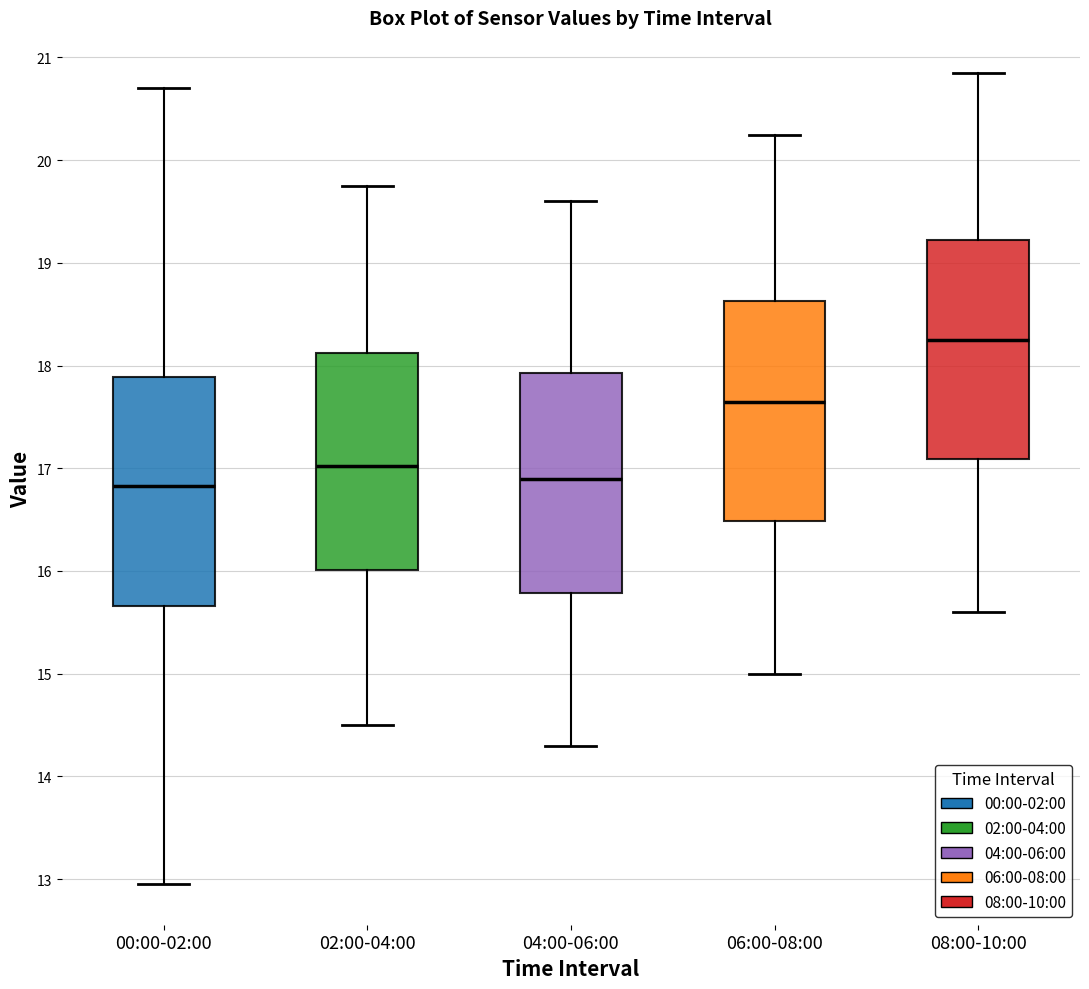

Reading left to right, read every box against the y-axis: the position of its median line, the range the box covers, and the ends of its whiskers. The values are not printed on the chart, so give them approximately, as read against the axis.

00:00-02:00: median 16.8, box 15.7 to 17.9, whiskers 13.0 to 20.7
02:00-04:00: median 17.0, box 16.0 to 18.1, whiskers 14.5 to 19.8
04:00-06:00: median 16.9, box 15.8 to 17.9, whiskers 14.3 to 19.6
06:00-08:00: median 17.7, box 16.5 to 18.6, whiskers 15.0 to 20.3
08:00-10:00: median 18.3, box 17.1 to 19.2, whiskers 15.6 to 20.9